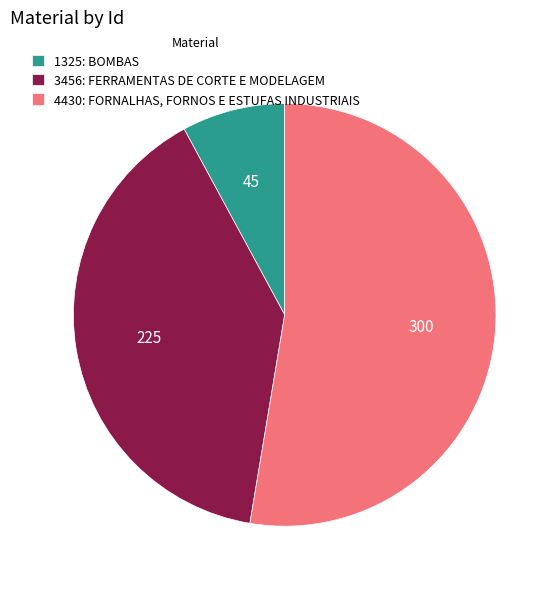

What is the ratio of the value at 4430: FORNALHAS, FORNOS E ESTUFAS INDUSTRIAIS to the value at 1325: BOMBAS?

6.7